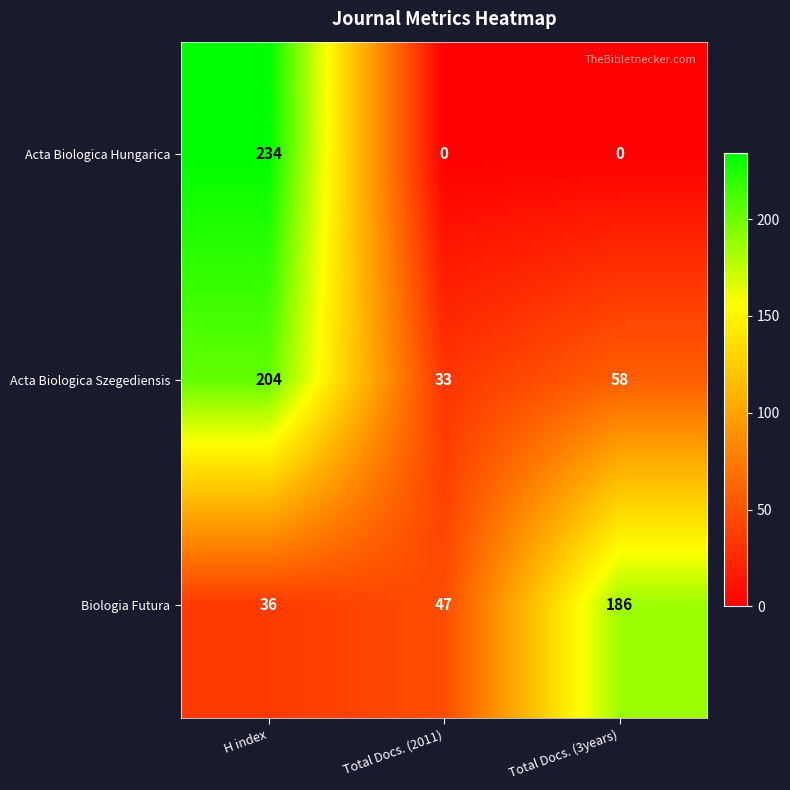

List the series in order of their overall mean, lowest first.

Acta Biologica Hungarica, Biologia Futura, Acta Biologica Szegediensis